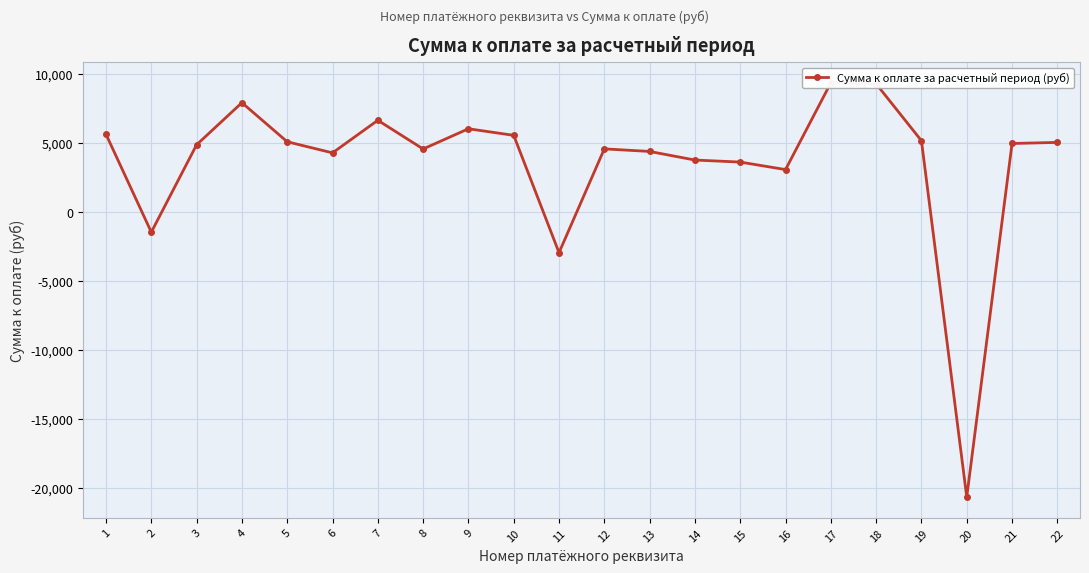

Rank the categories by value from lowest to highest.

20, 11, 2, 16, 15, 14, 6, 13, 8, 12, 3, 21, 22, 5, 19, 10, 1, 9, 7, 4, 18, 17